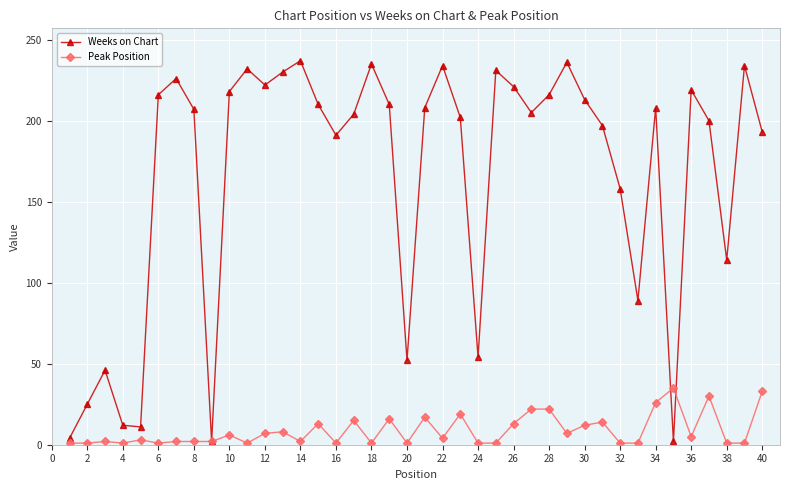

Rank the series by their maximum value, from lowest to highest.

Peak Position, Weeks on Chart